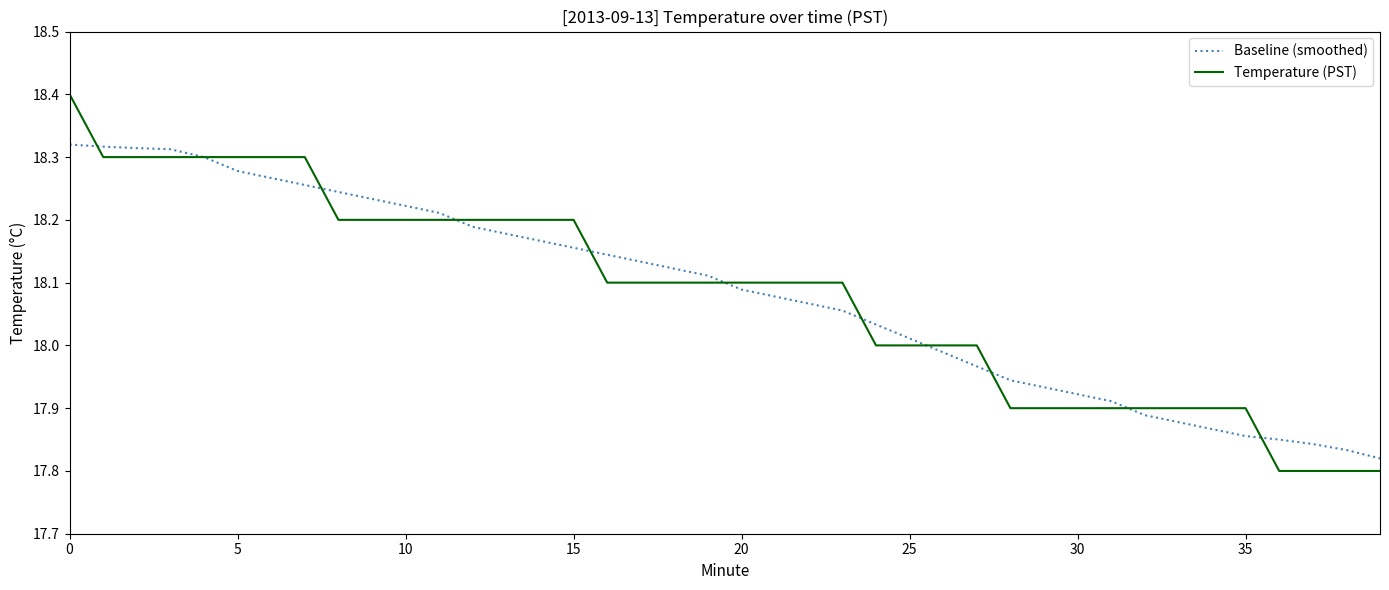

Which series has the largest range (max minus min)?

Temperature (PST)